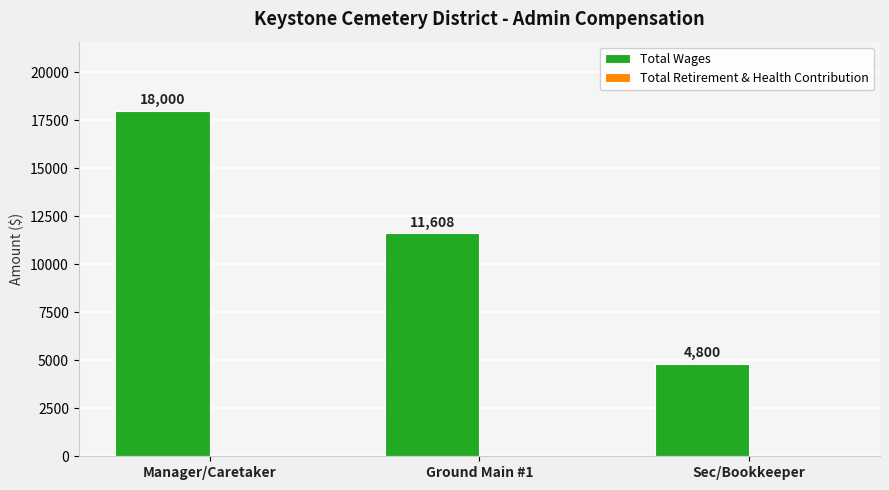

Which has a higher value, Ground Main #1 or Sec/Bookkeeper?

Ground Main #1